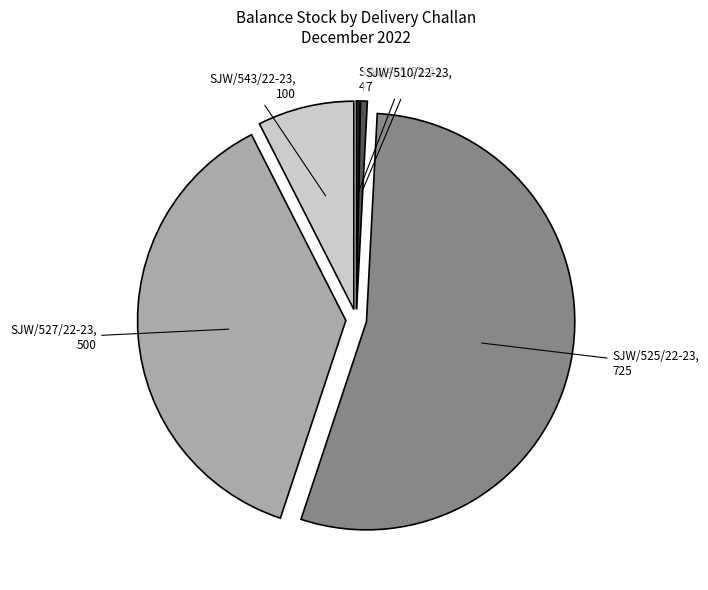

Is it true that SJW/525/22-23 is 54% of the pie?

True